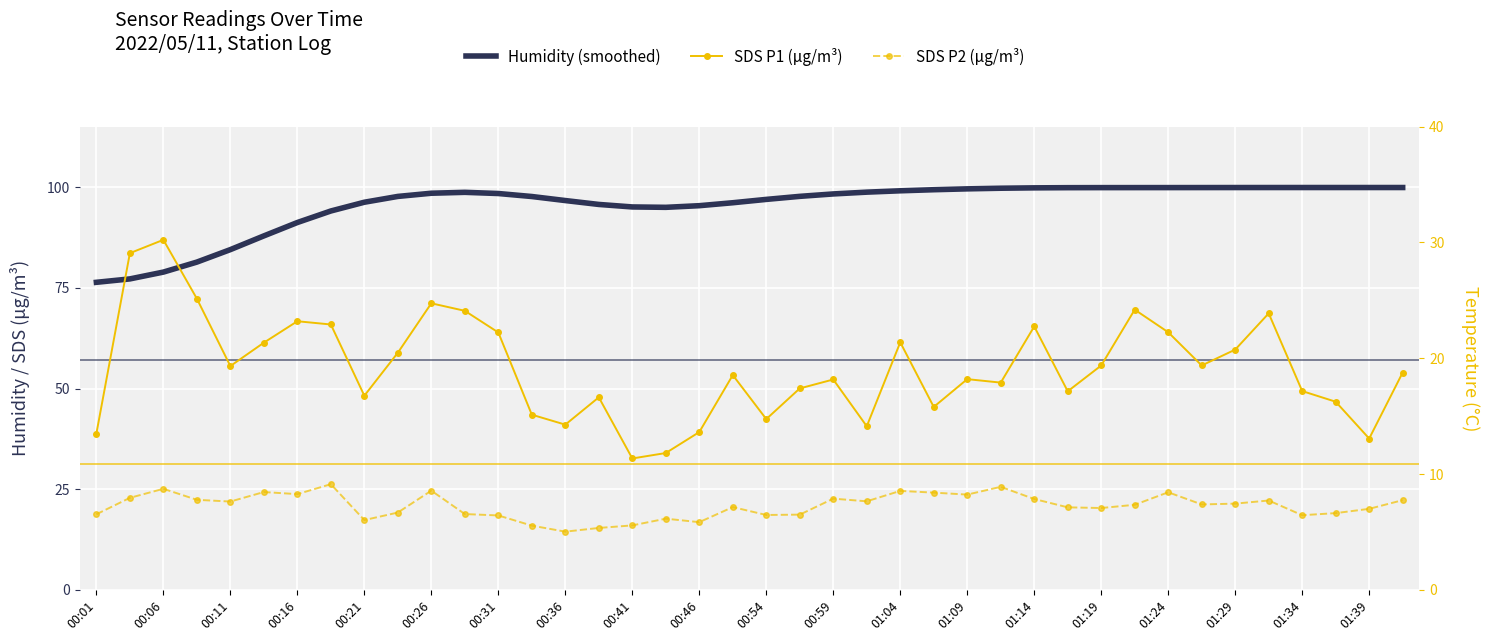

How many data points in SDS P1 (μg/m³) are less than 18?

17